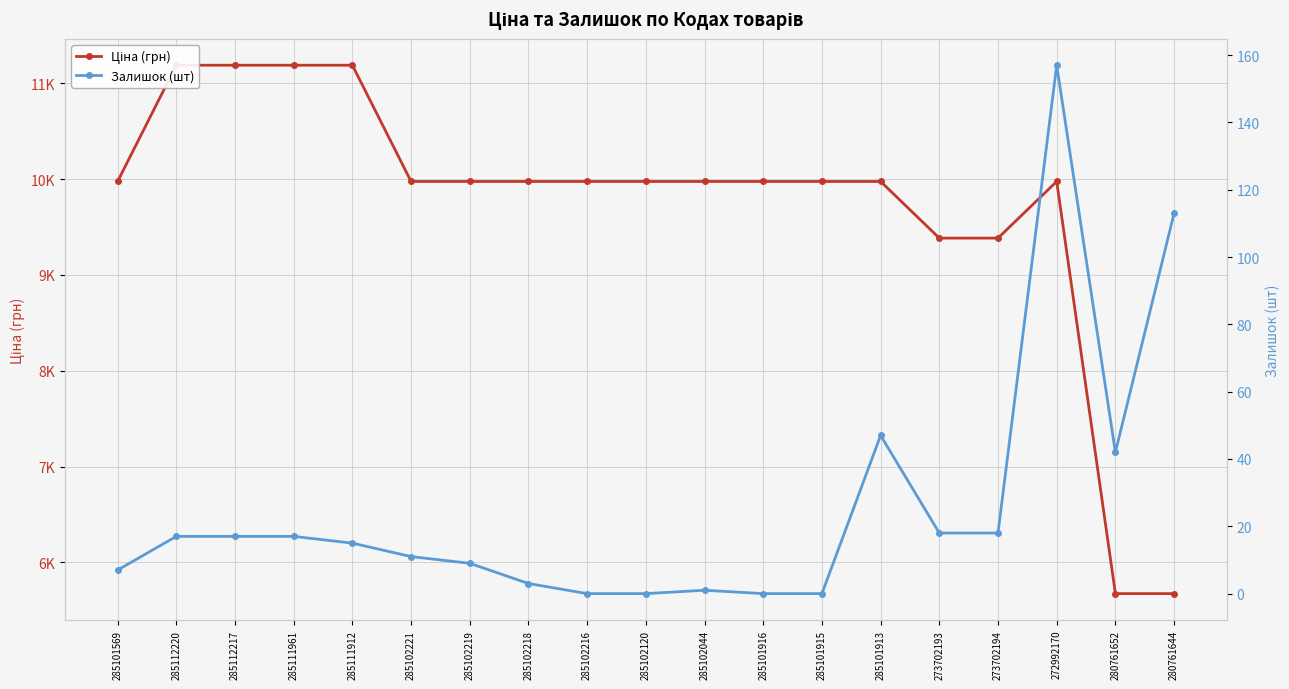

True or false: Ціна (грн) has a value of 17717.7 at 285102044.

False